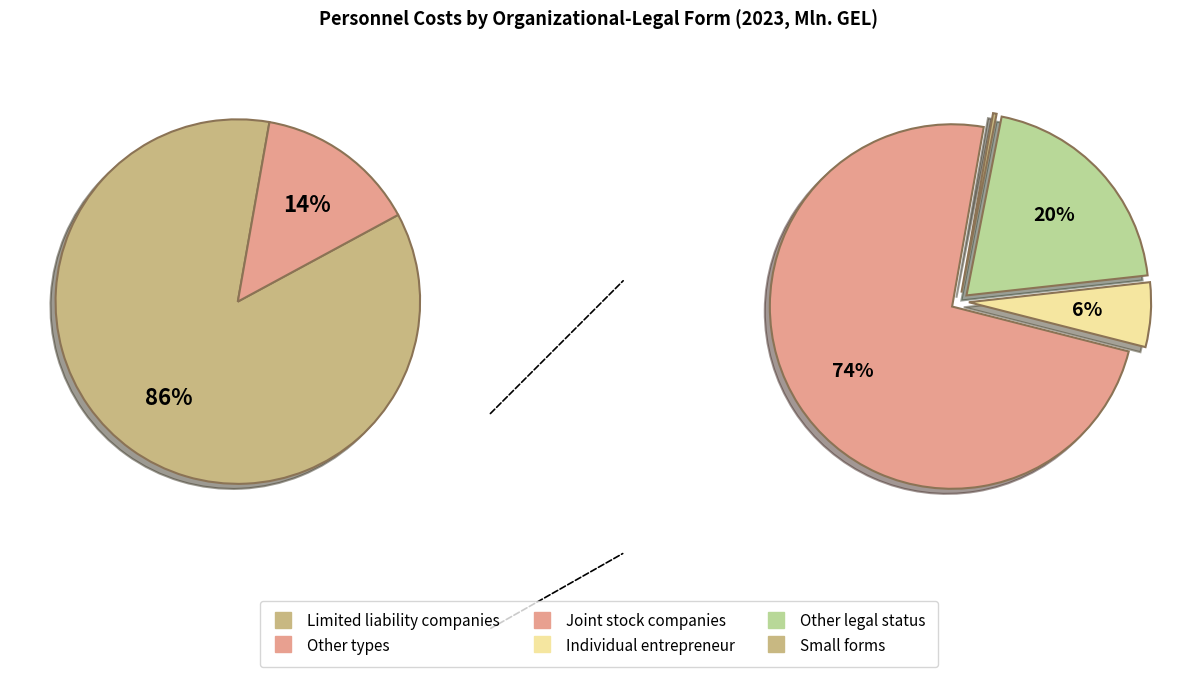

Which has a higher value, Limited liability companies or Joint liability companies?

Limited liability companies